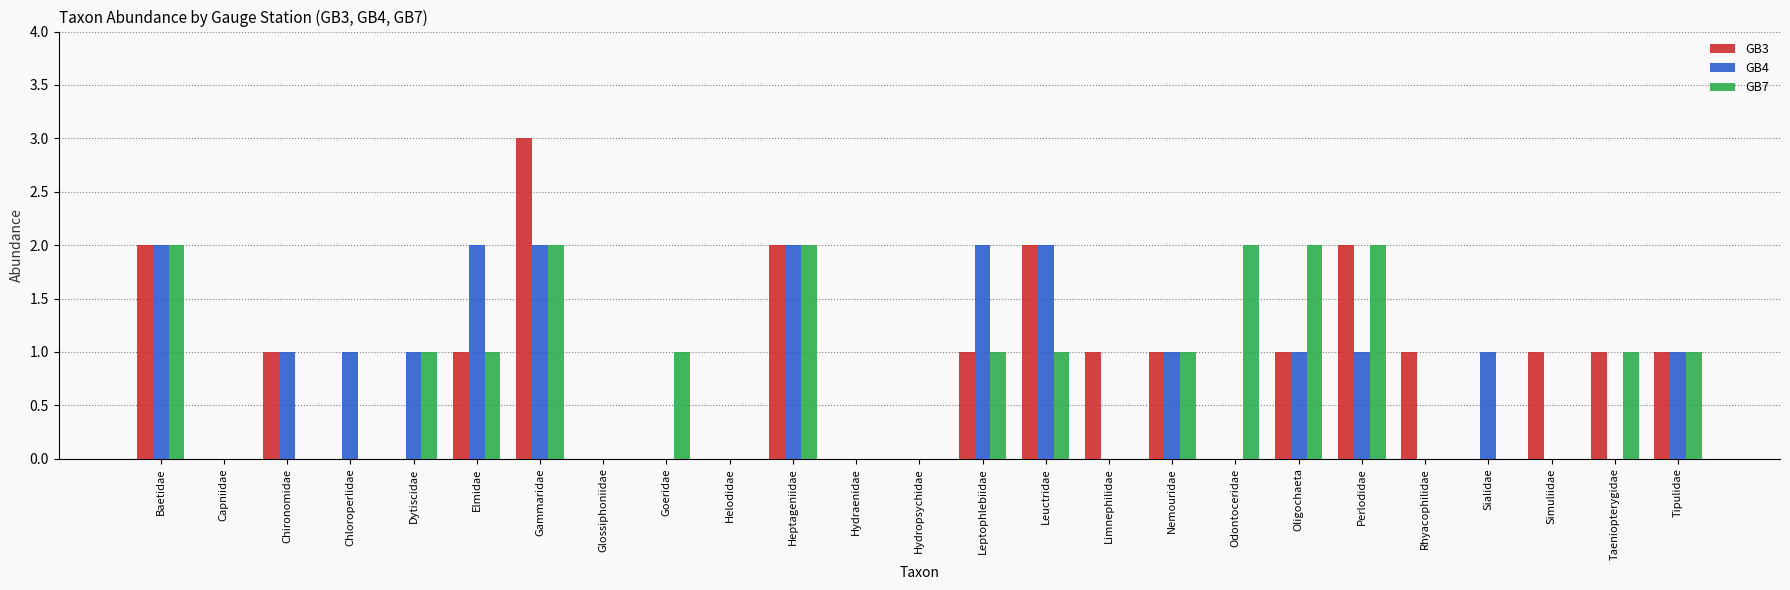

At which category does the chart reach its peak across all series?

Gammaridae